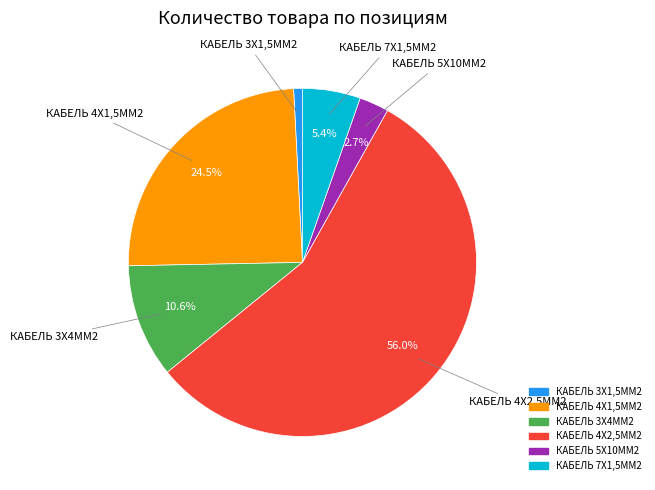

How many segments does this pie chart have?

6